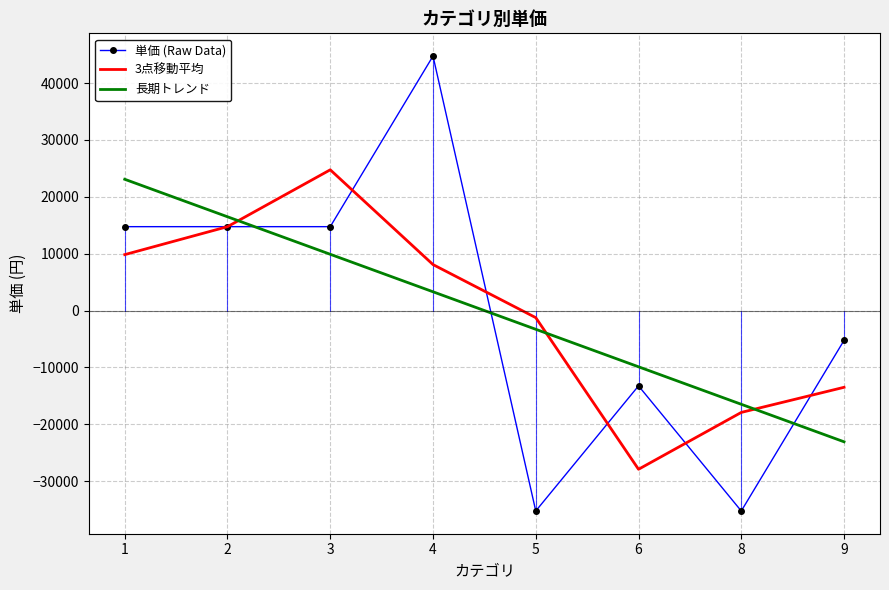

Reading left to right, extract all data points from this chart.

単価 (Raw Data): 1=14750.0	2=14750.0	3=14750.0	4=44750.0	5=-35250.0	6=-13250.0	8=-35250.0	9=-5250.0
3点移動平均: 1=9833.3	2=14750.0	3=24750.0	4=8083.3	5=-1250.0	6=-27916.7	8=-17916.7	9=-13500.0
長期トレンド: 1=23083.3	2=16488.1	3=9892.9	4=3297.6	5=-3297.6	6=-9892.9	8=-16488.1	9=-23083.3